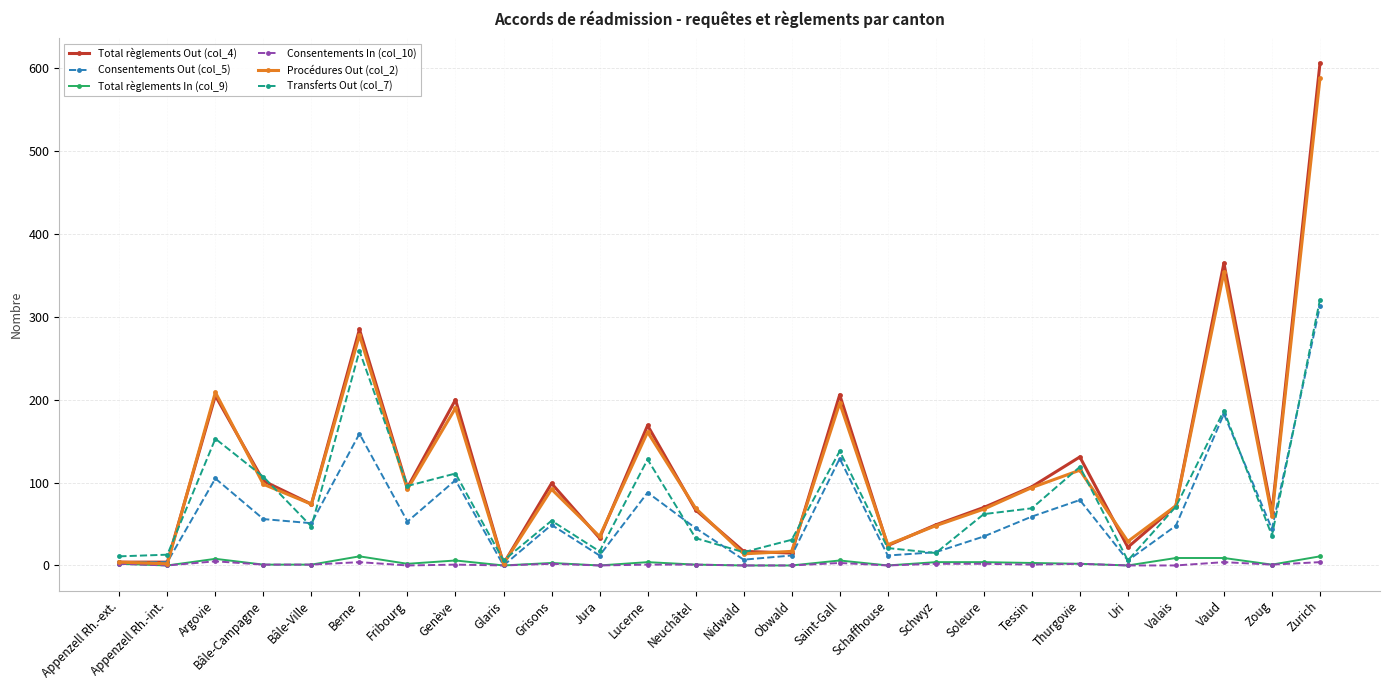

How many interior local peaks does the Transferts Out (col_7) series have?

8